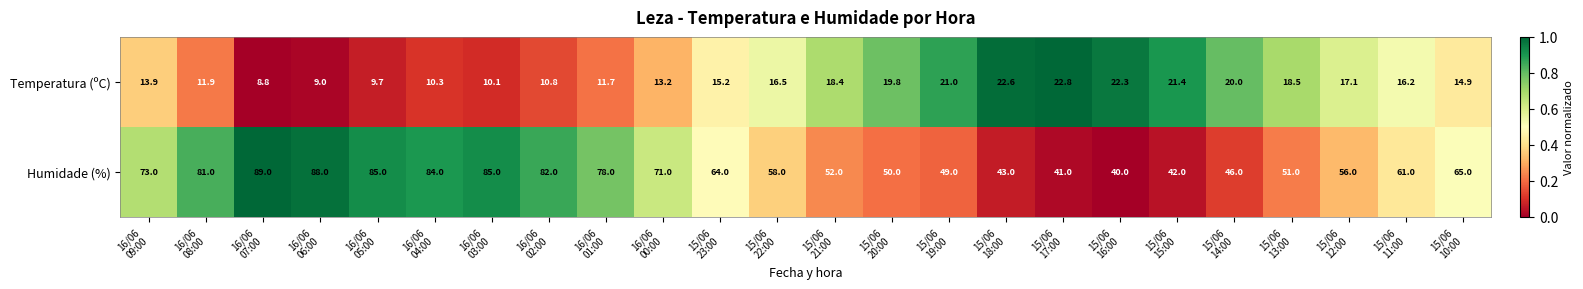

What is the average value of the Humidade (%) series?

63.9